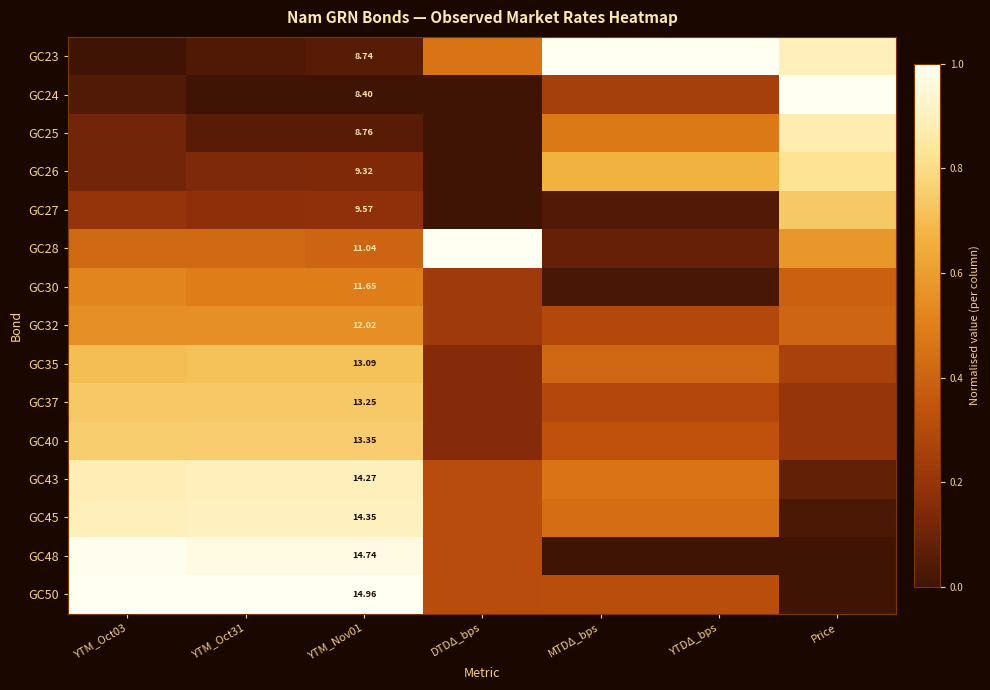

At which label is GC45 closest to 0?

Price